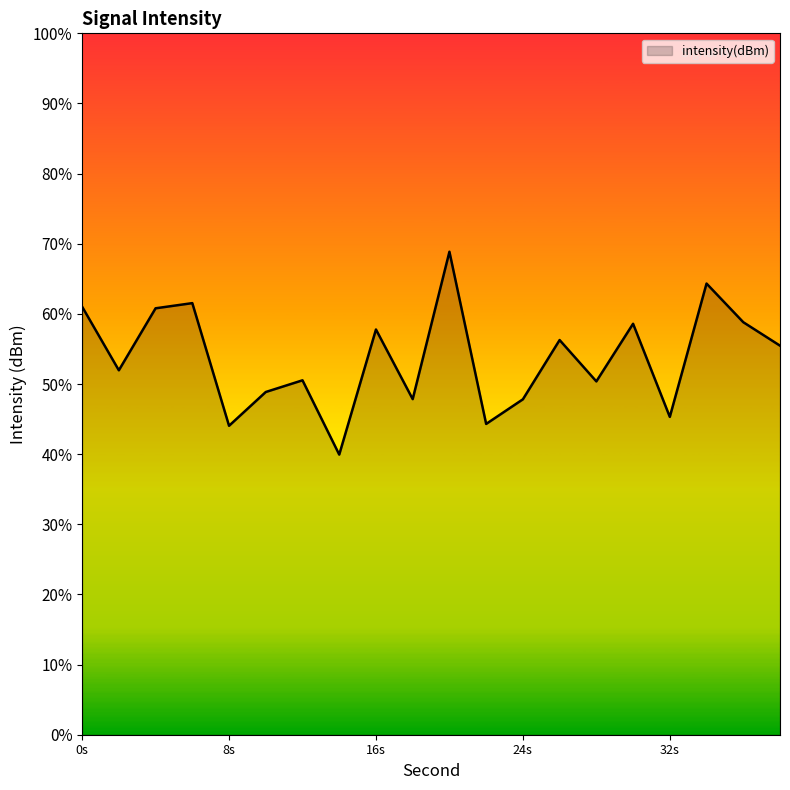

How many interior local peaks (higher than both neighbors) does the data have?

7